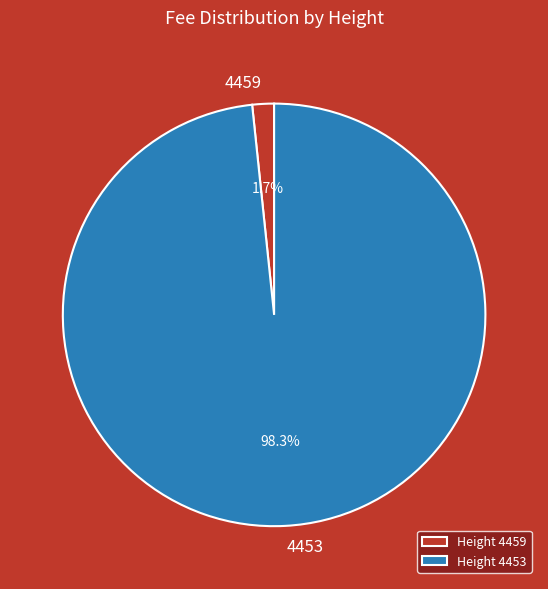

Is there any slice that represents more than half of the pie?

Yes